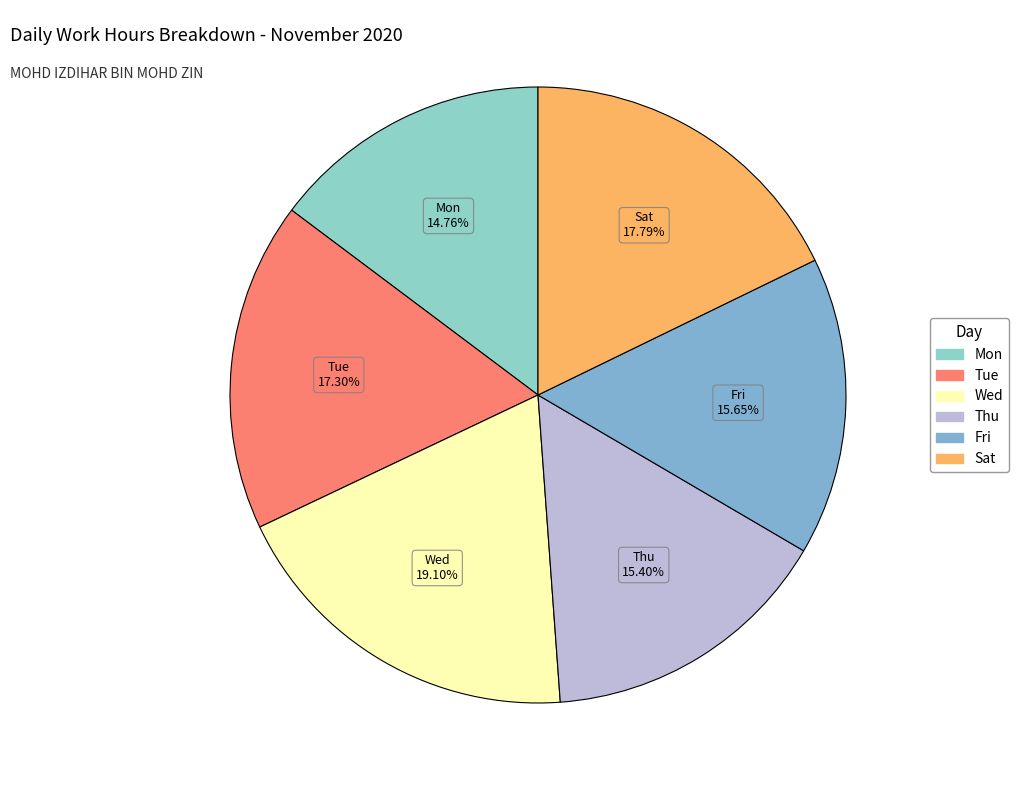

What percentage do Mon and Tue together represent?

32.1%